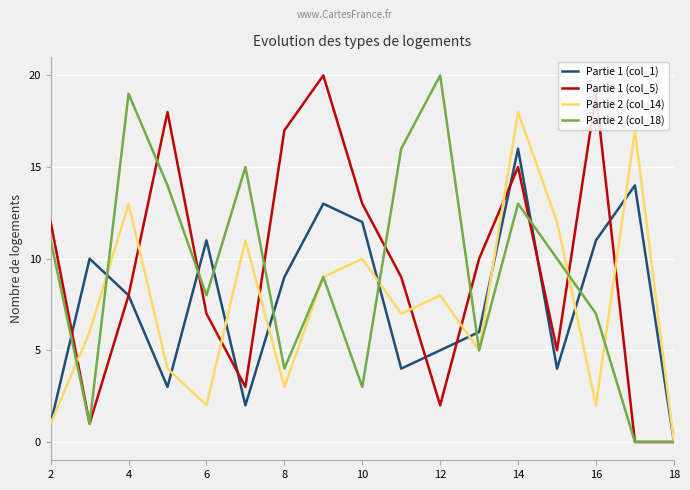

Is this an area chart (filled region under the line)?

No